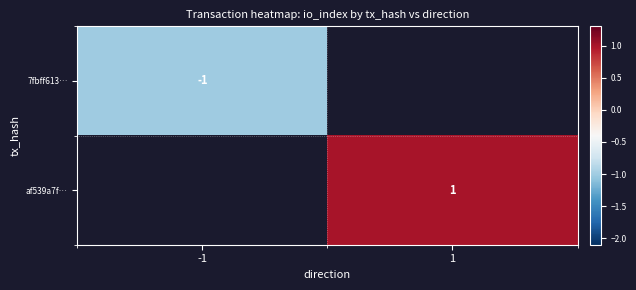

Between -1 and 1, which is larger?

1